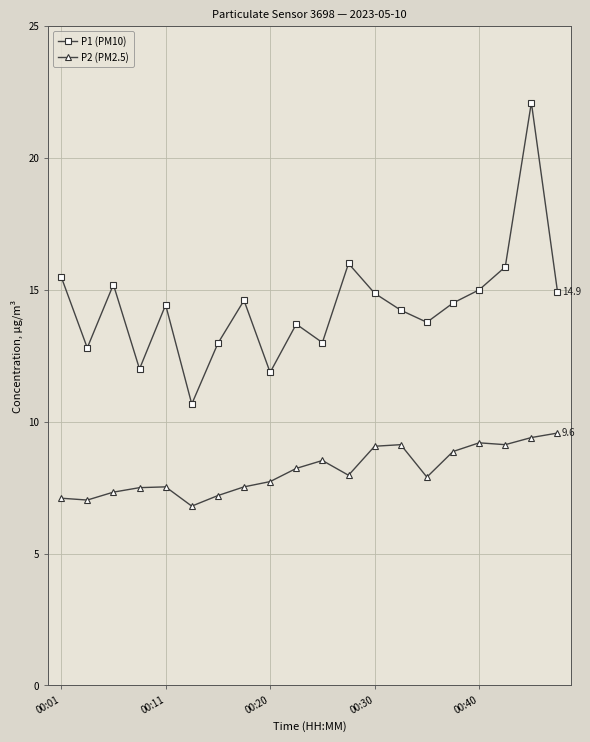

What is the greatest value displayed?

22.1